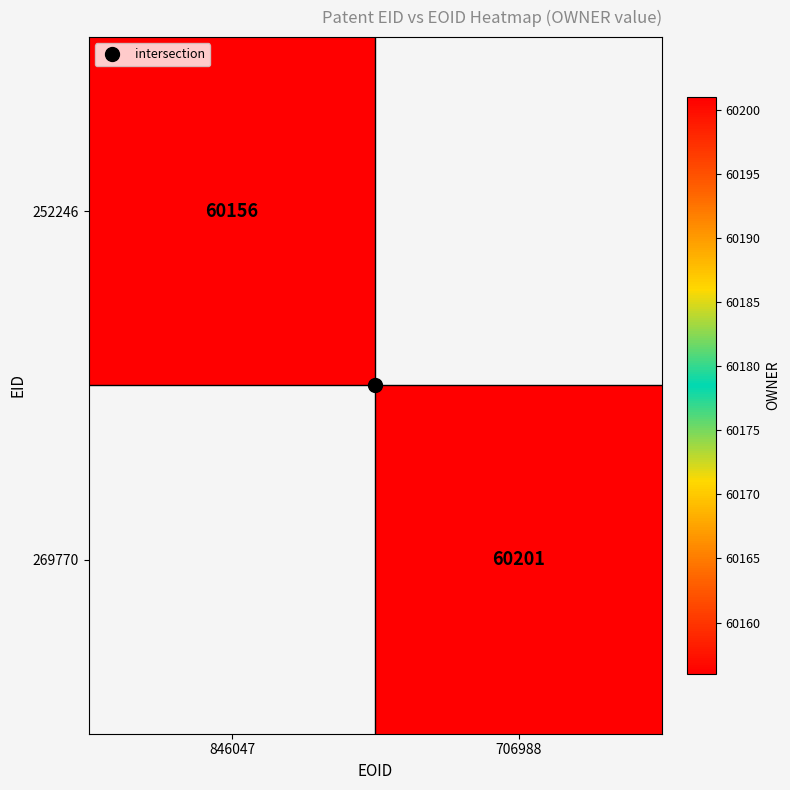

Read the 252246 value at 846047.

60156.0